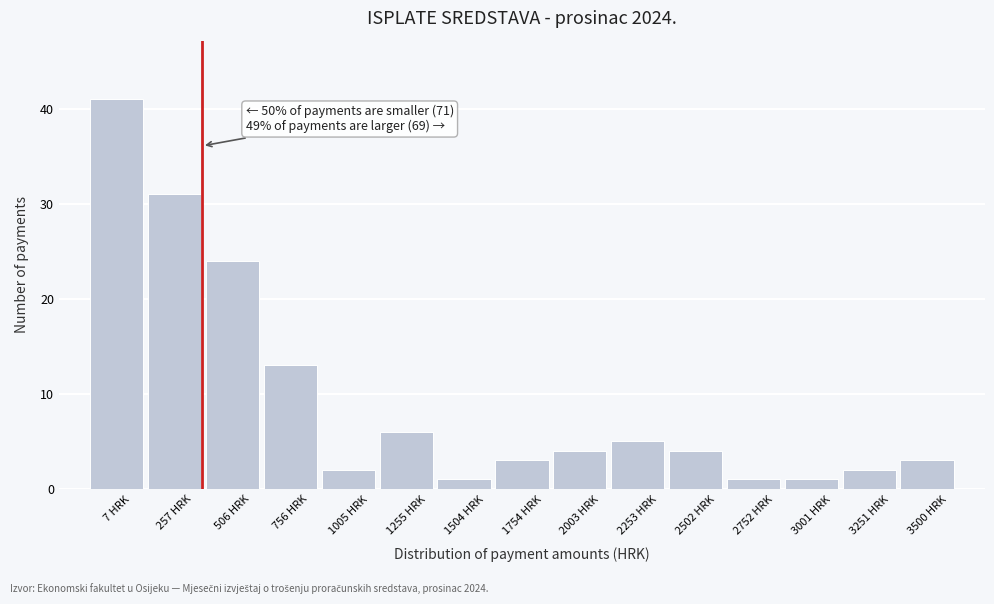

Reading left to right, transcribe all the data shown in this chart.

7 HRK=41	257 HRK=31	506 HRK=24	756 HRK=13	1005 HRK=2	1255 HRK=6	1504 HRK=1	1754 HRK=3	2003 HRK=4	2253 HRK=5	2502 HRK=4	2752 HRK=1	3001 HRK=1	3251 HRK=2	3500 HRK=3